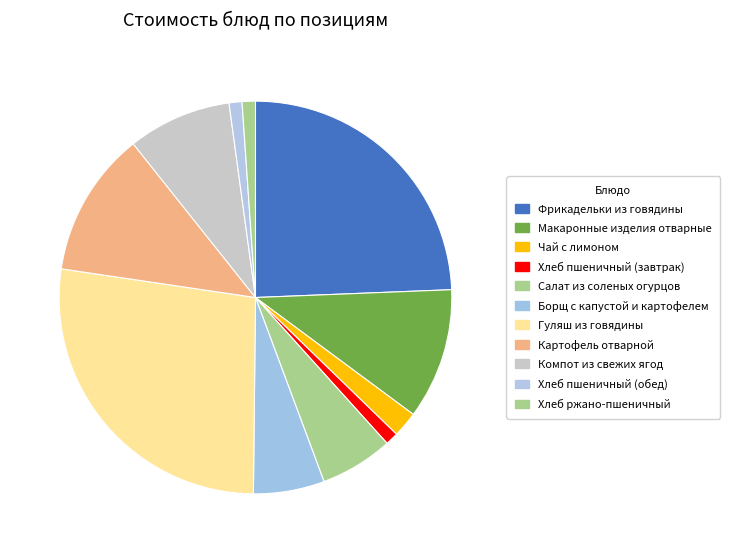

To the nearest percent, what is the combined percentage of Компот из свежих ягод and Салат из соленых огурцов?

15%